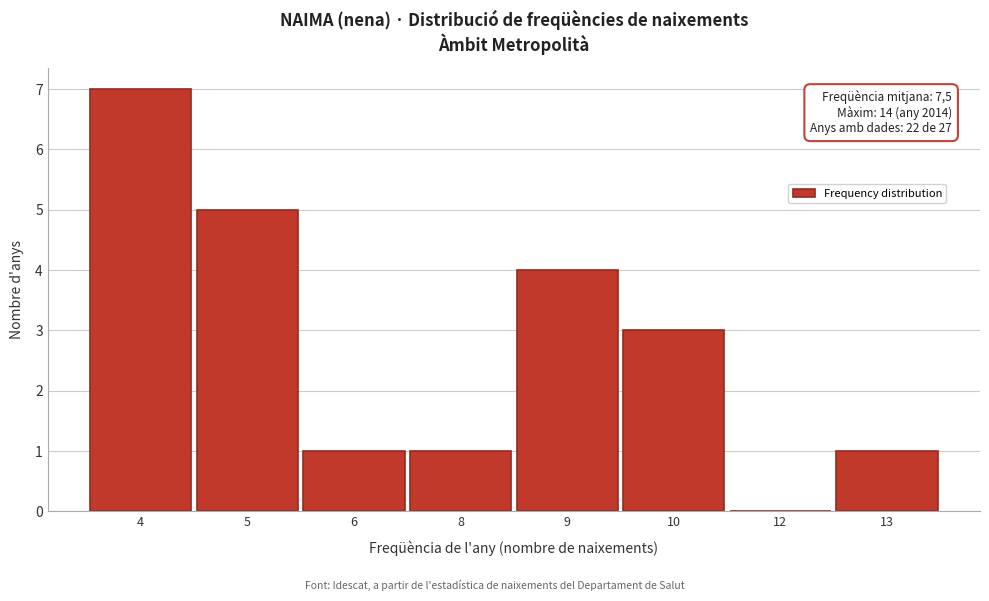

Reading right to left, list all the values displayed in this chart.

13=1	12=0	10=3	9=4	8=1	6=1	5=5	4=7